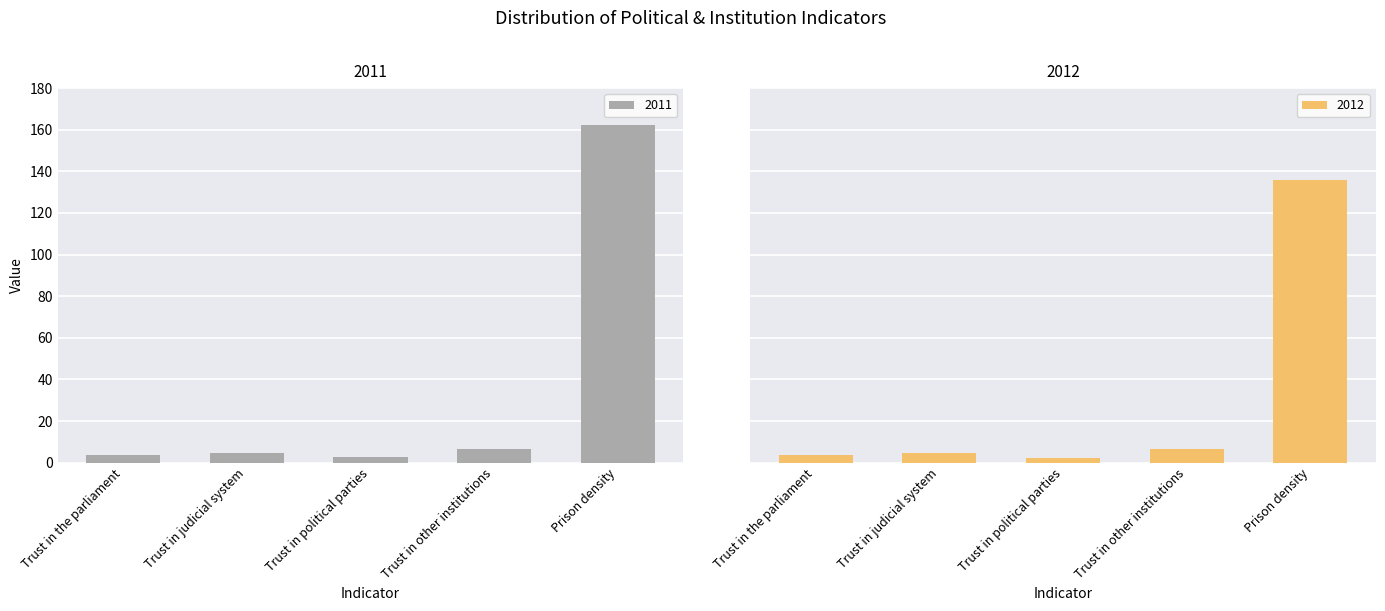

Where is 2011 nearest to the value 82?

Trust in other institutions